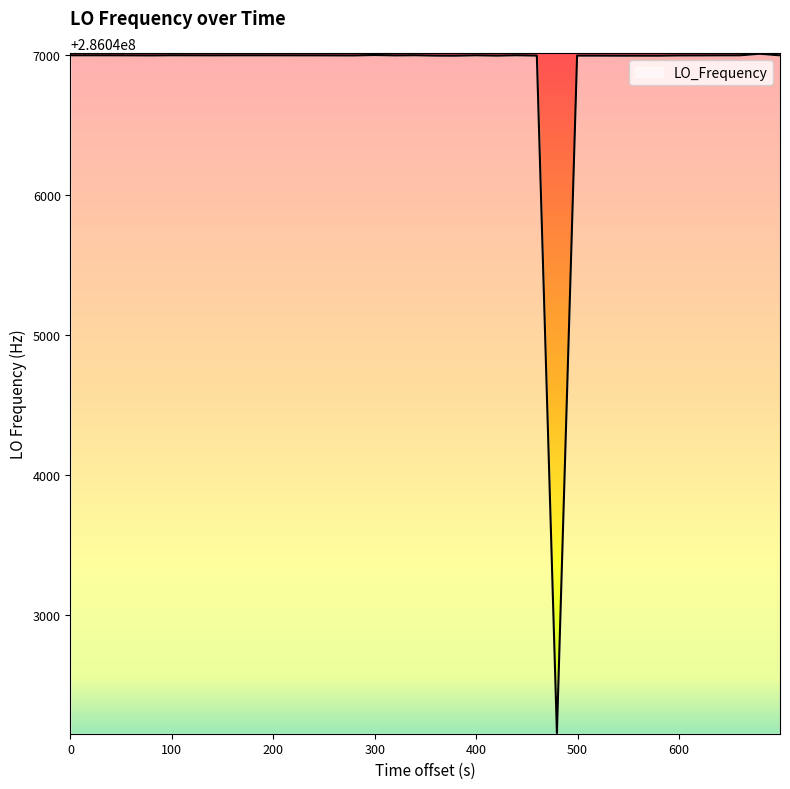

What is the smallest value displayed?

286042159.8